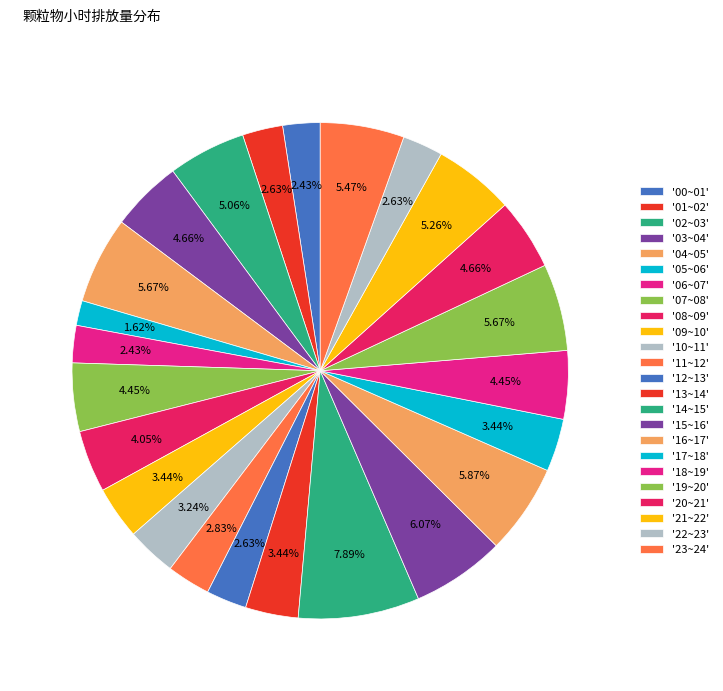

To the nearest percent, what is the average slice percentage?

4%